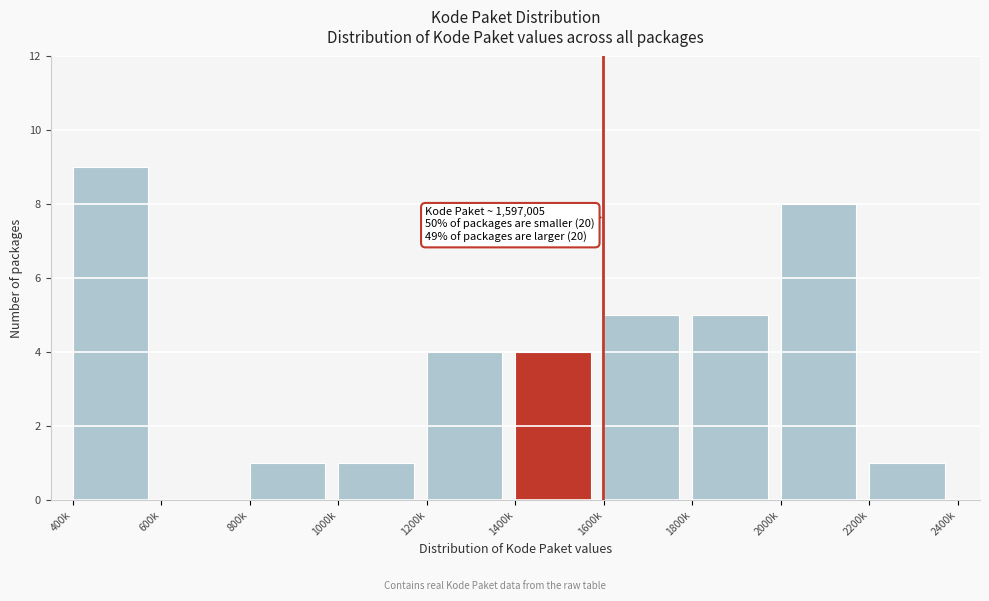

Reading left to right, transcribe all the data shown in this chart.

400k=9	600k=0	800k=1	1000k=1	1200k=4	1400k=4	1600k=5	1800k=5	2000k=8	2200k=1